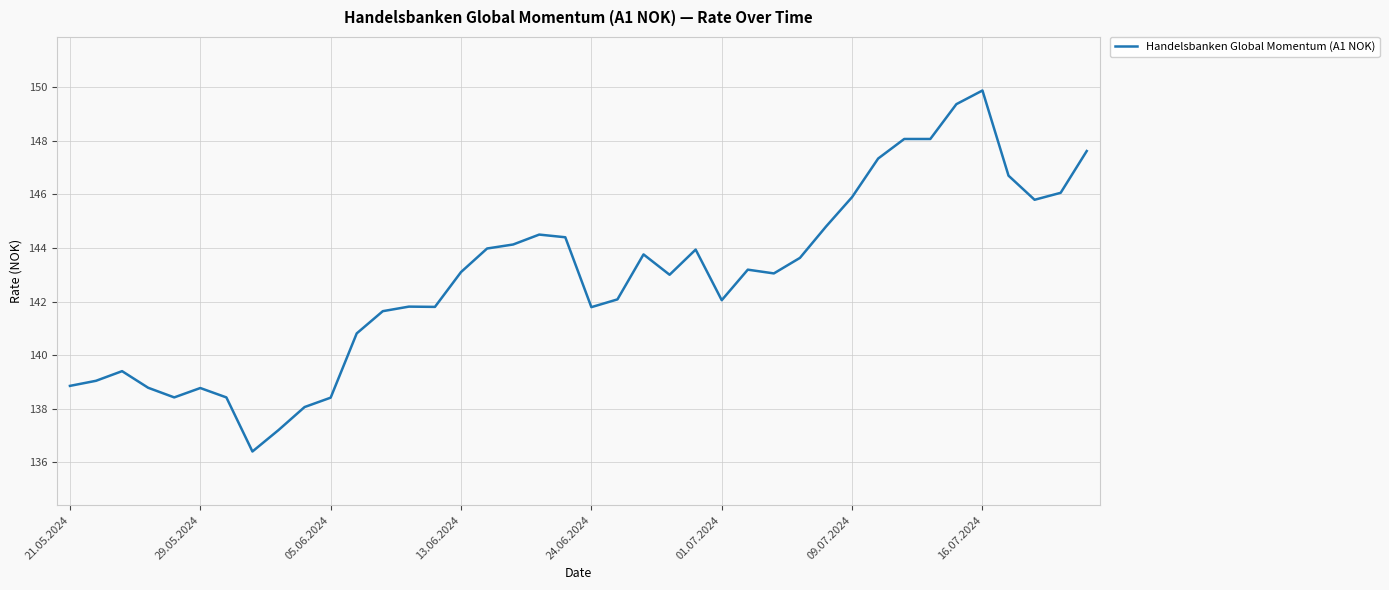

What is the smallest value displayed?

136.4